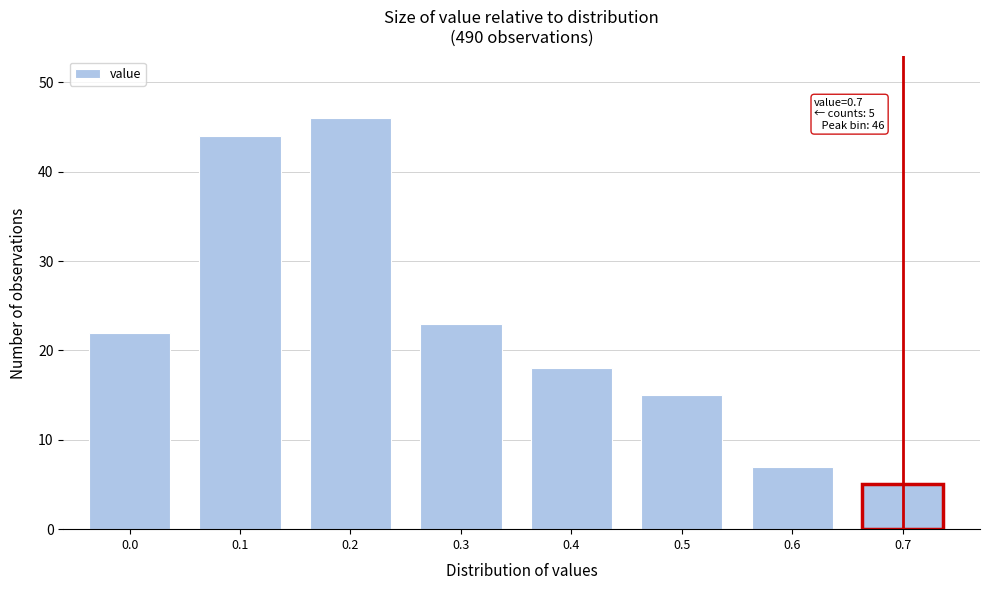

Which range on the x-axis has the tallest bar?

0.15 to 0.25